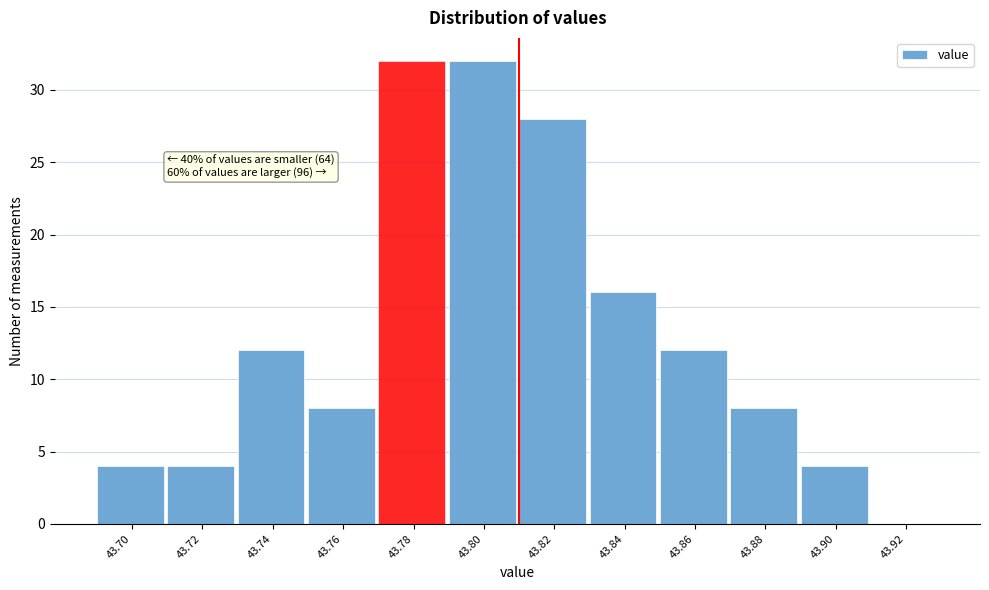

Reading left to right, list all the values displayed in this chart.

43.70=4	43.72=4	43.74=12	43.76=8	43.78=32	43.80=32	43.82=28	43.84=16	43.86=12	43.88=8	43.90=4	43.92=0